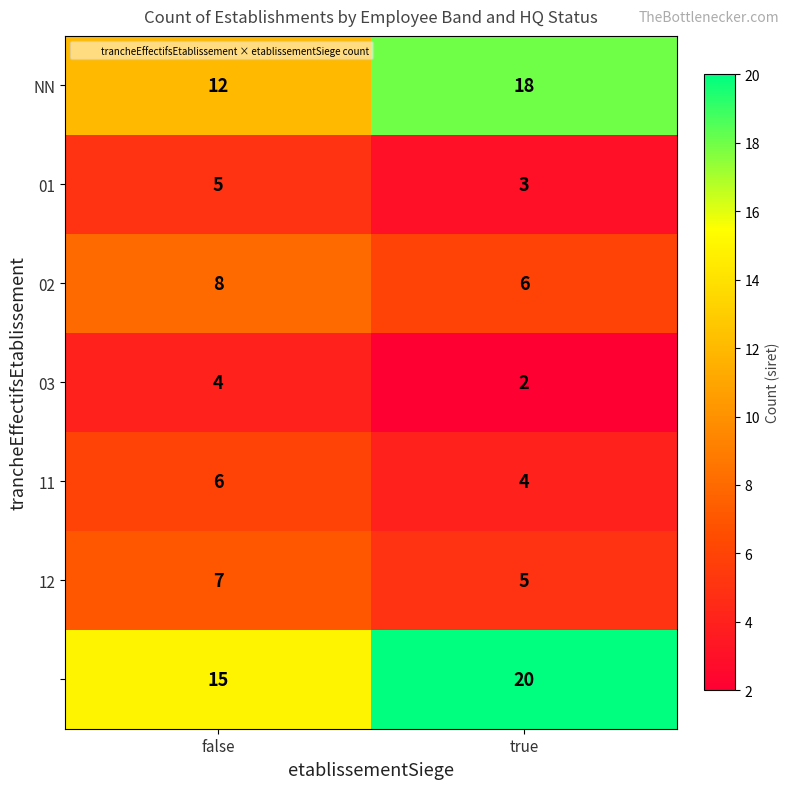

At which category is the sum across all series the highest?

true